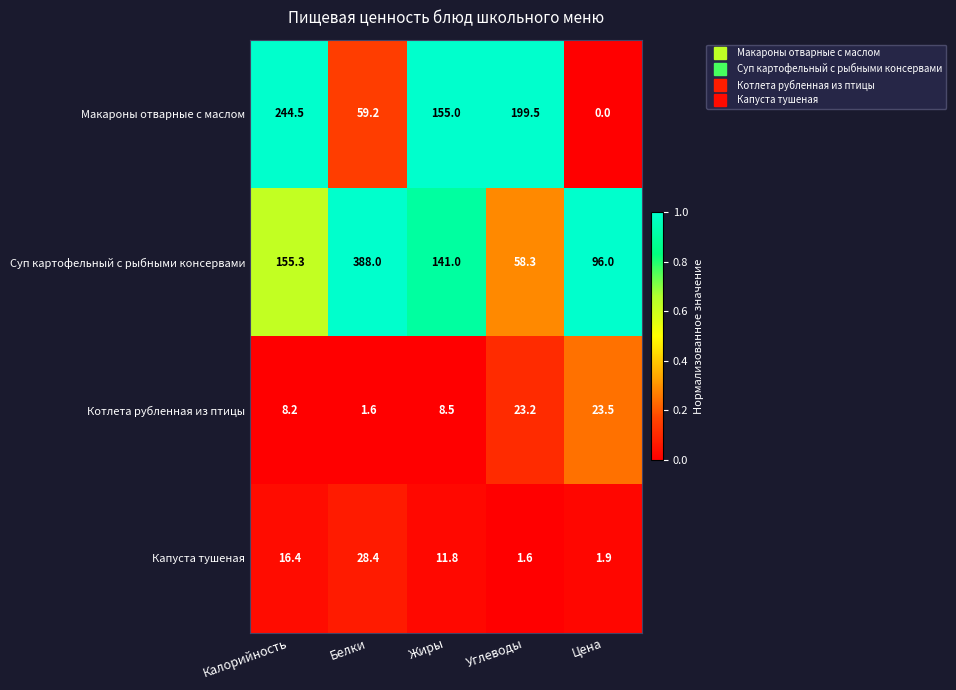

At which category is the sum across all series the highest?

Белки